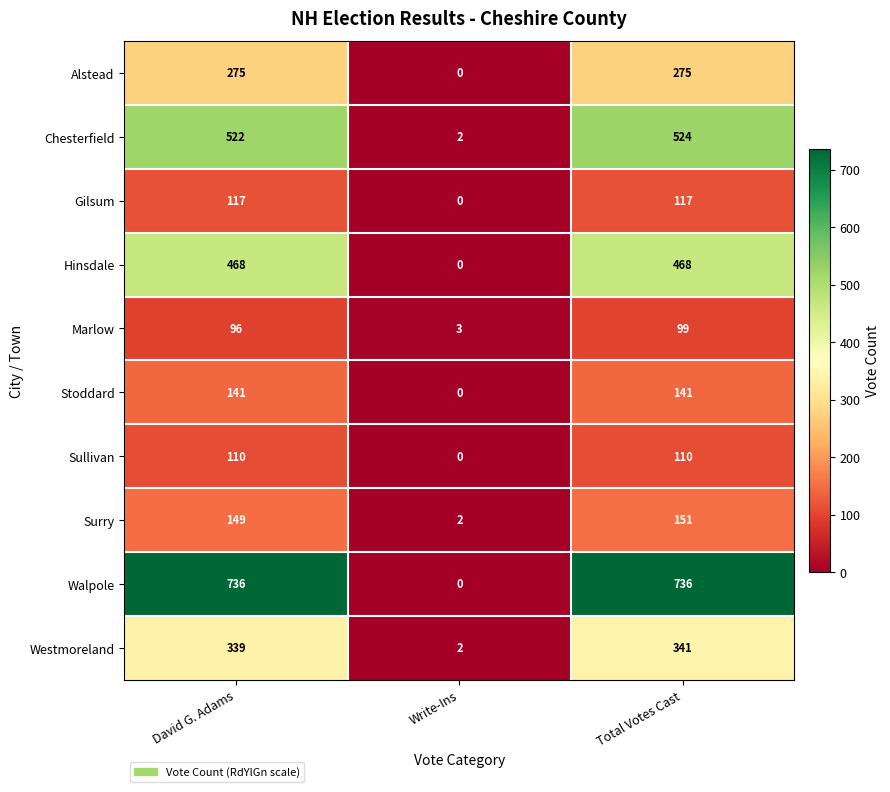

The Hinsdale series shows -305 at Write-Ins. True or false?

False